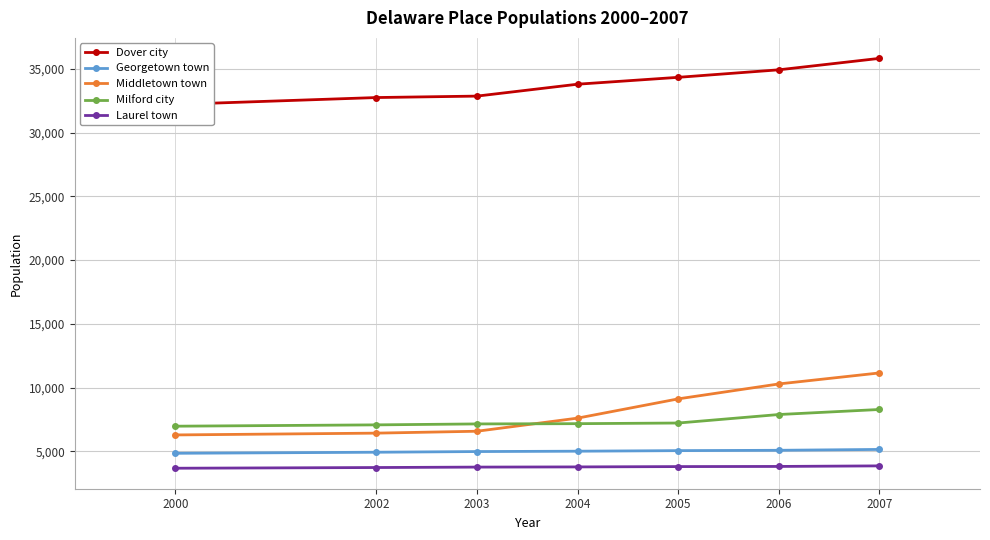

At which category is the sum across all series the highest?

2007